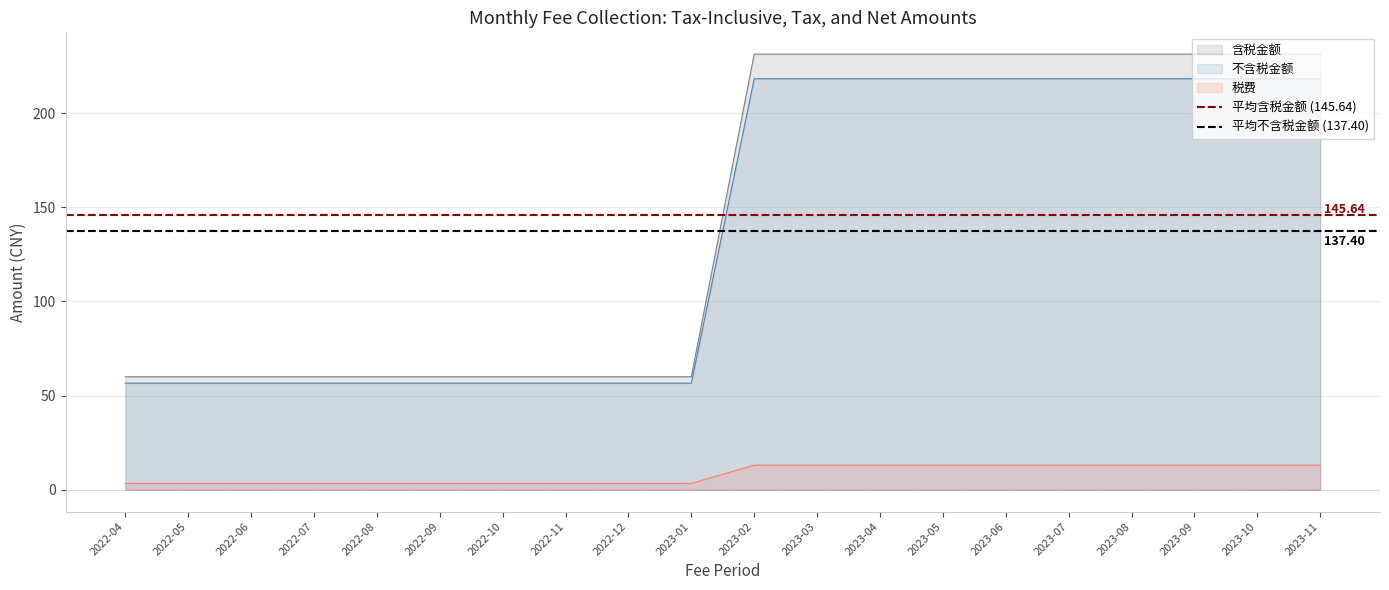

What is the average value of the 平均含税金额 (145.64) series?

145.6